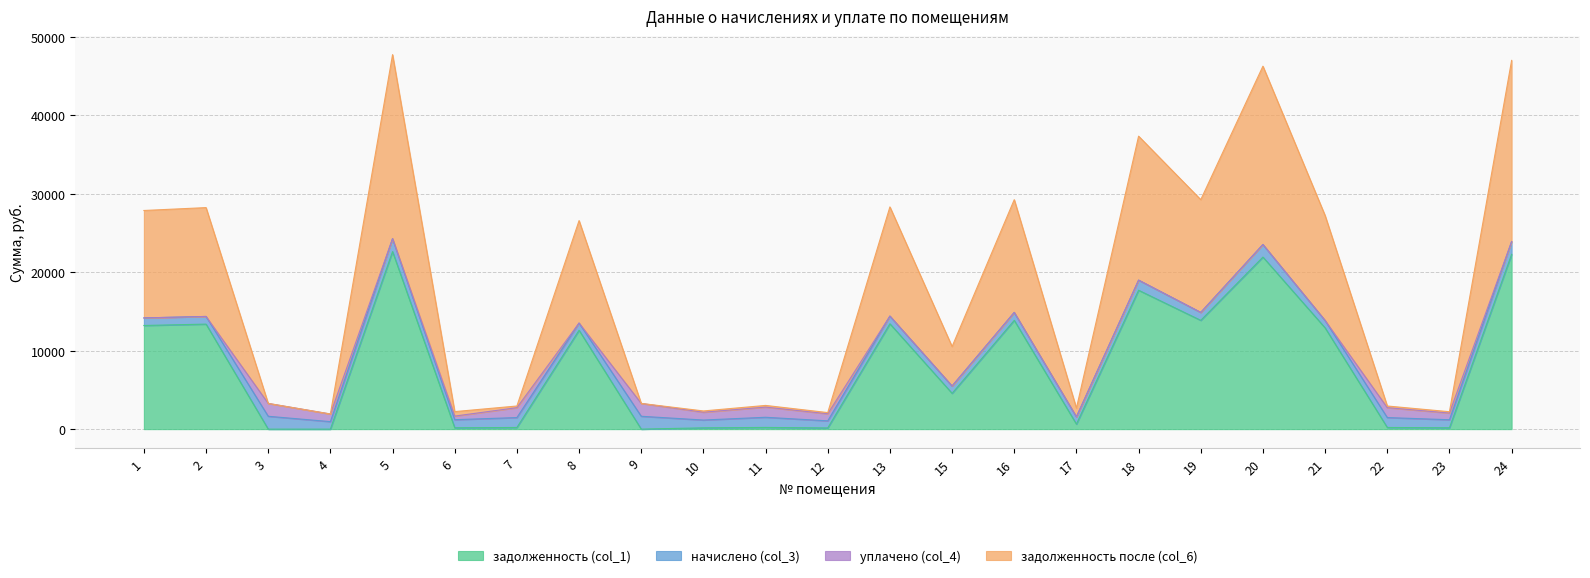

Is the value of задолженность (col_1) at 4 greater than the value of задолженность после (col_6) at 8?

No